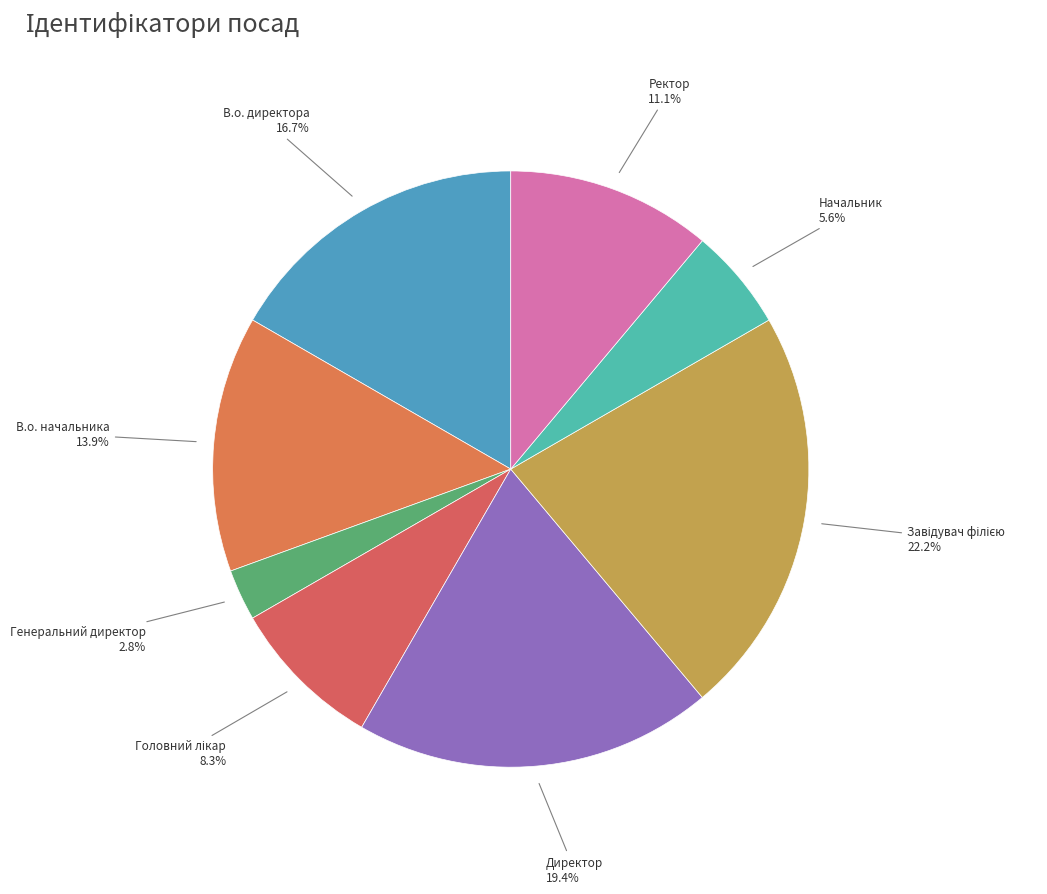

Is there any slice that represents more than half of the pie?

No